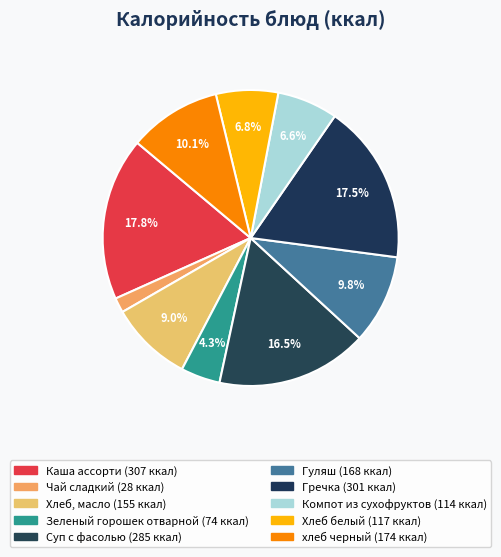

Count the number of slices in the pie.

10